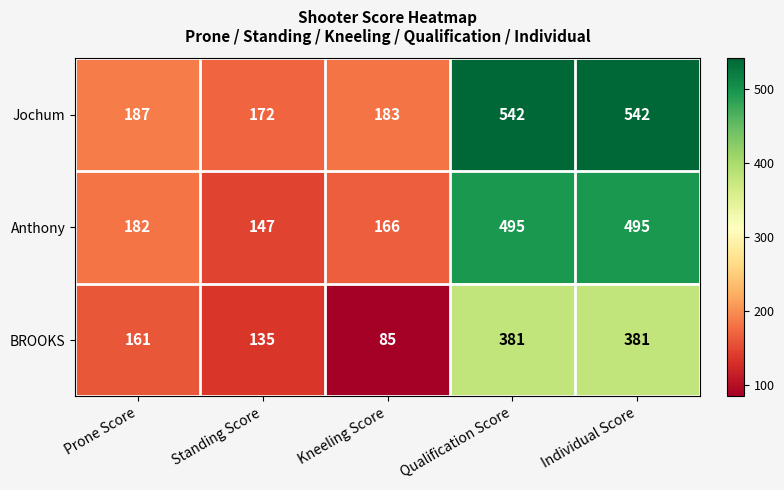

Between Standing Score and Individual Score, which series saw the biggest shift?

Jochum